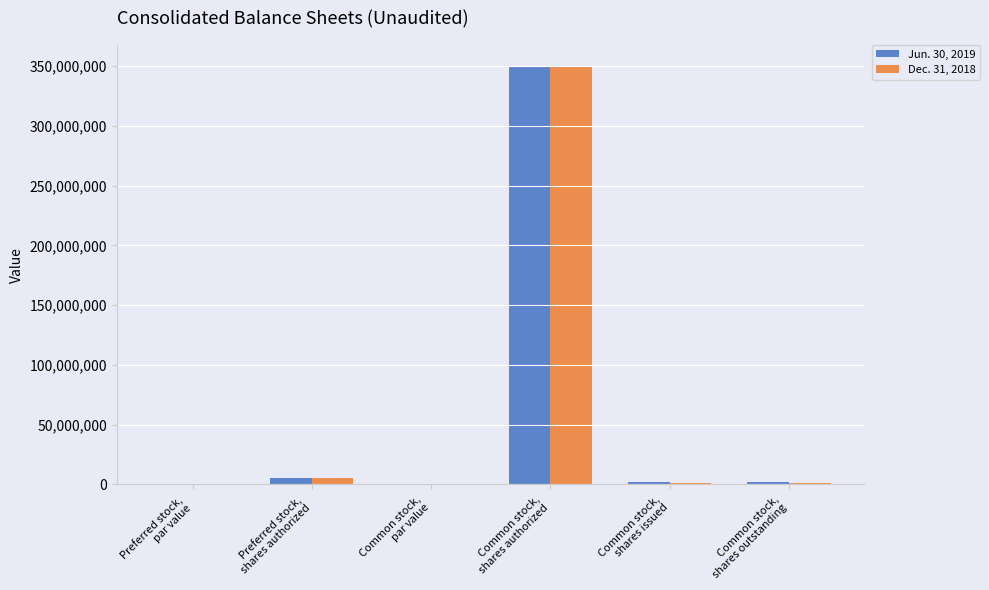

What is the sum of all Dec. 31, 2018 values?

357215214.0